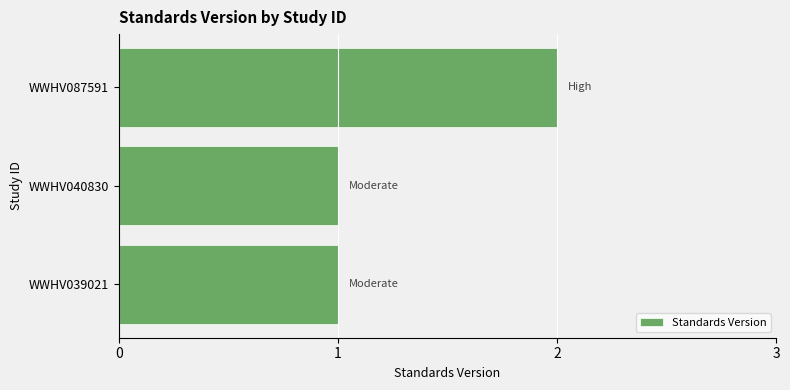

How many distinct data groups are displayed?

1